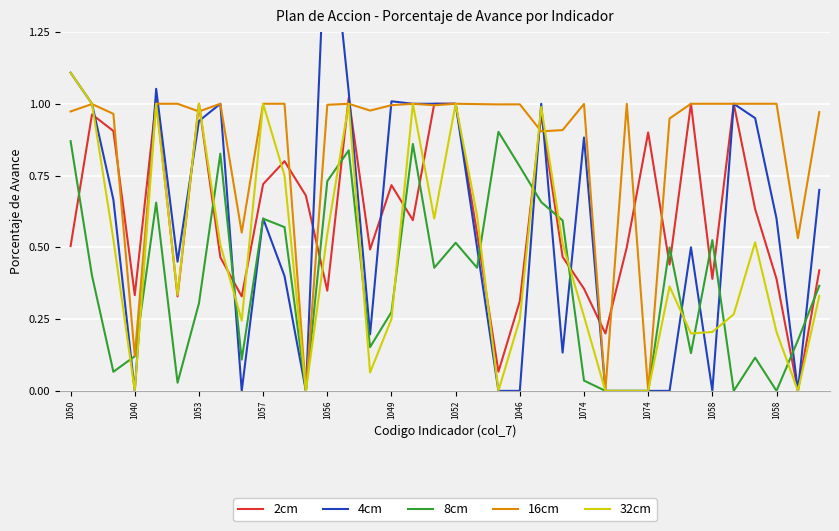

True or false: 8cm has more than 1 interior local peaks.

True